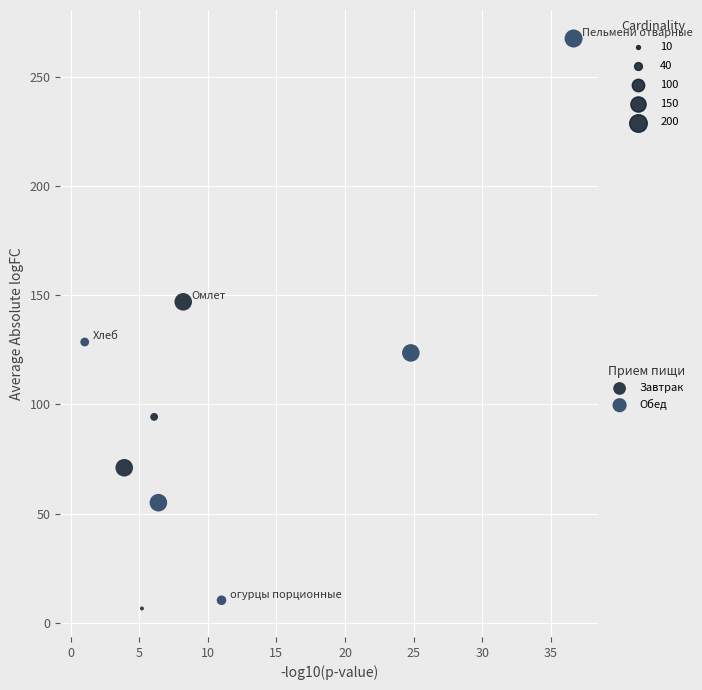

Which series has the widest spread of Y values?

Обед